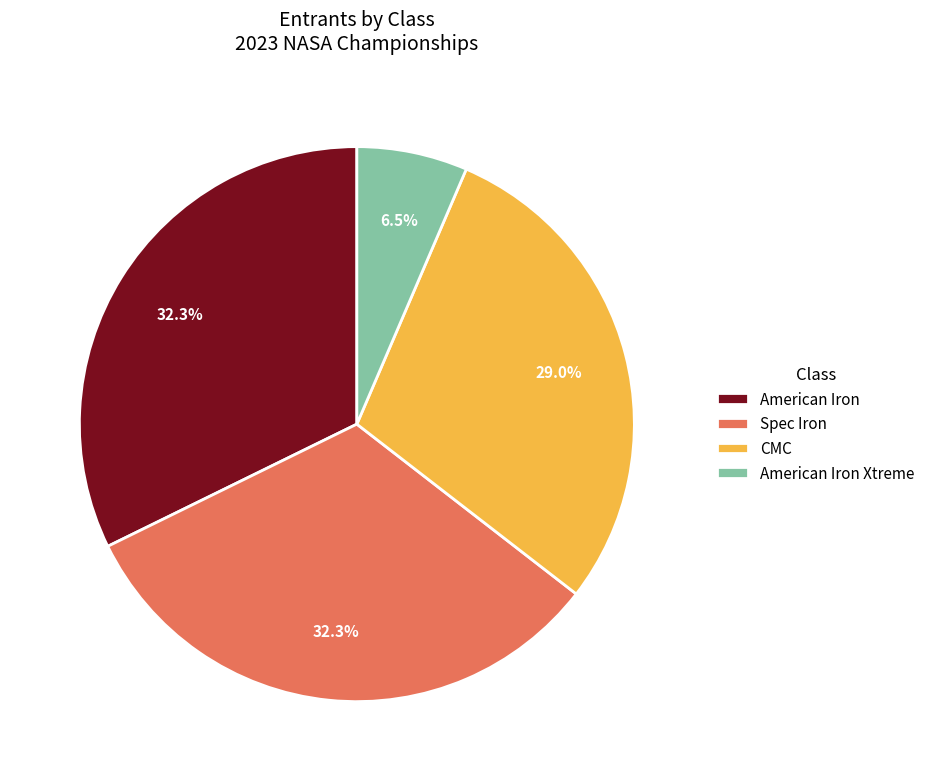

Combined, what portion of the pie is Spec Iron and American Iron?

64.5%